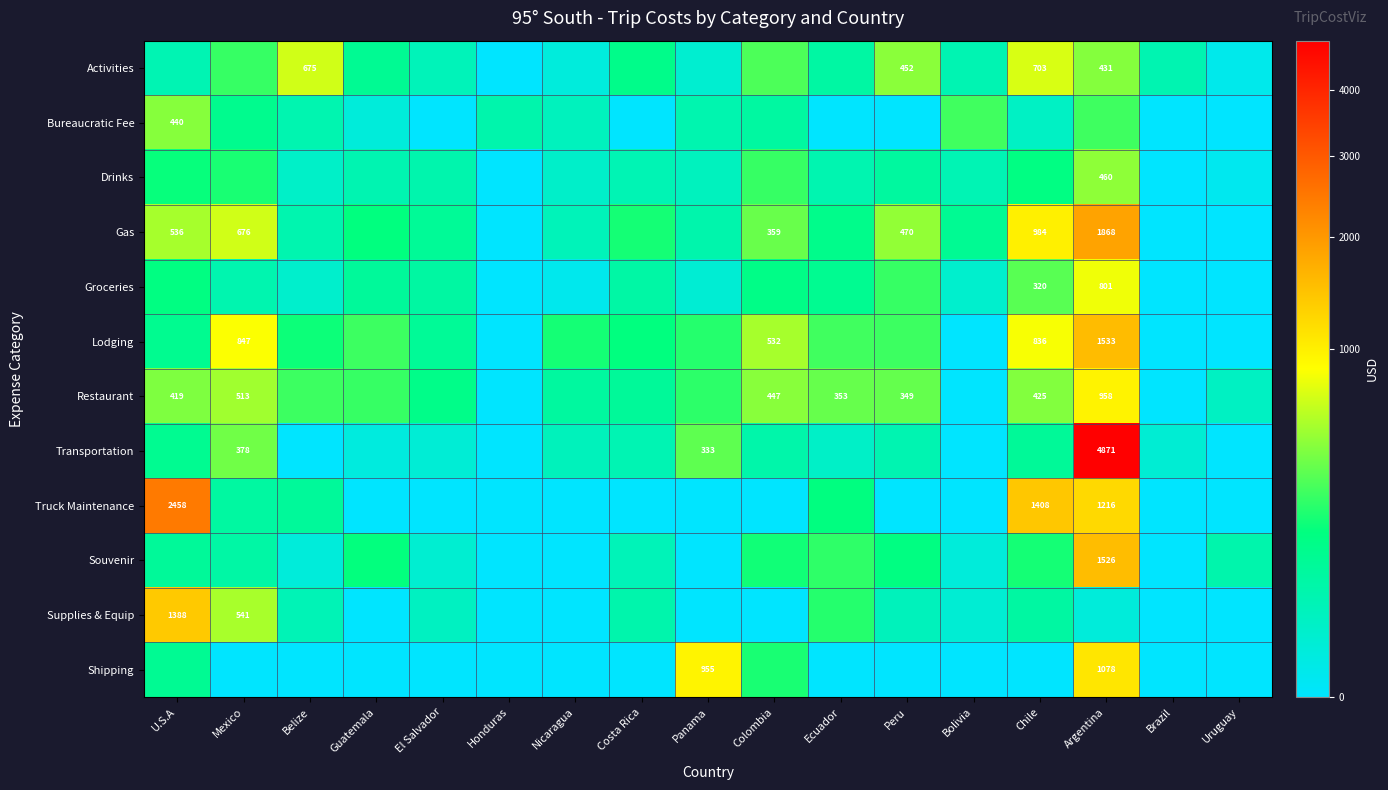

Count the number of categories in the chart.

17